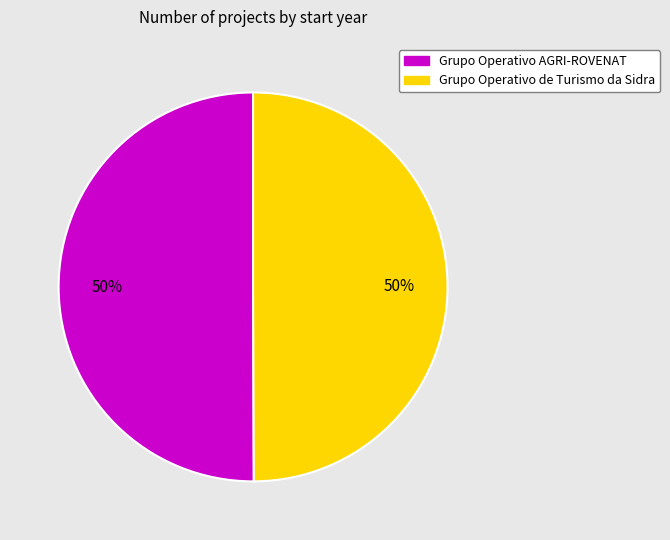

Approximately how many times larger is the value at Grupo Operativo de Turismo da Sidra compared to Grupo Operativo AGRI-ROVENAT?

1.0